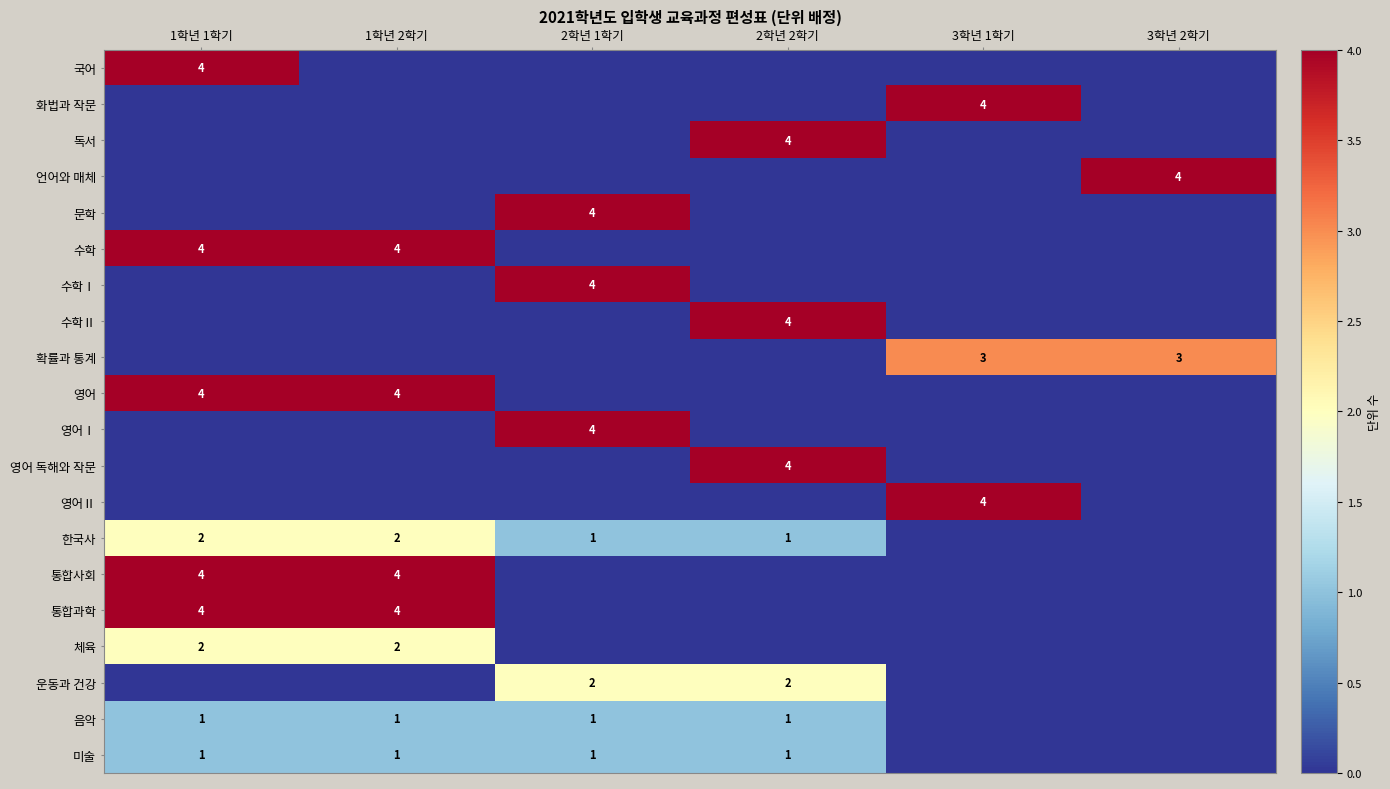

The value of 음악 at 2학년 2학기 is 0. True or false?

False